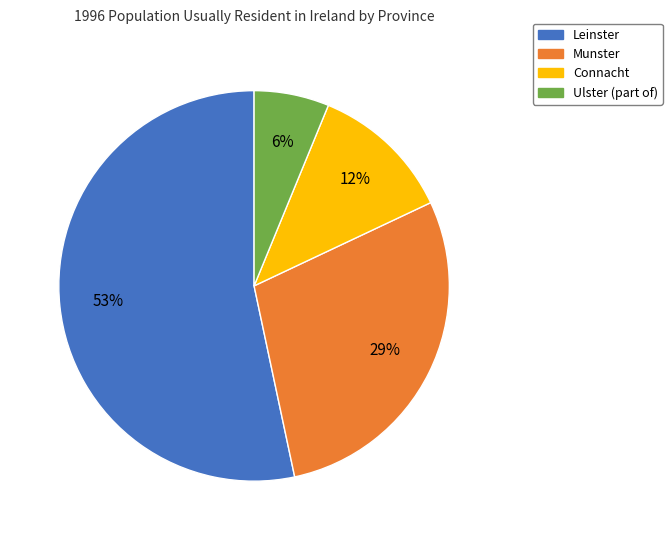

What is the ratio of the value at Connacht to the value at Munster?

0.4